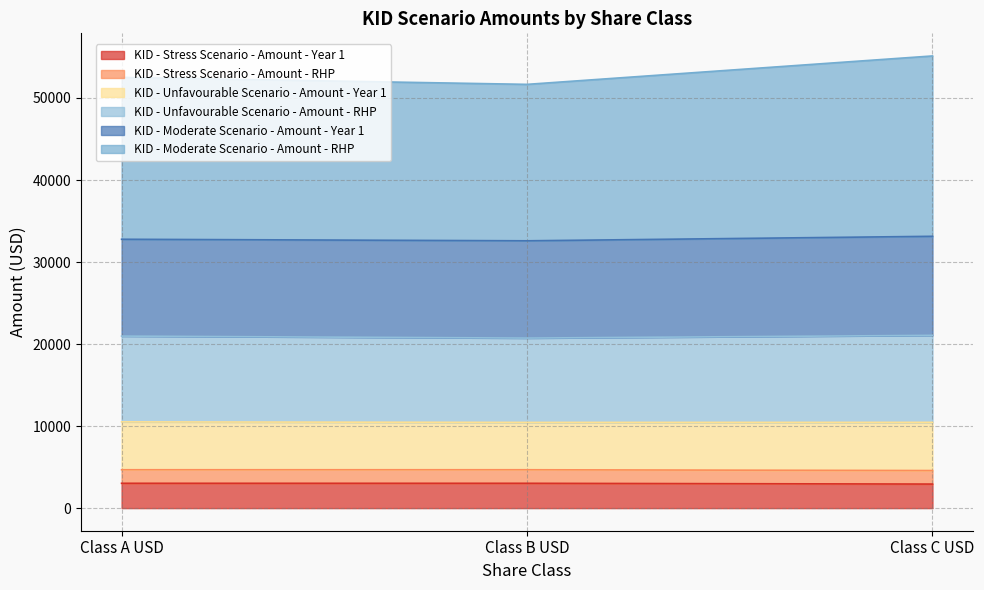

The KID - Stress Scenario - Amount - Year 1 series shows 3026.9 at Class A USD. True or false?

True